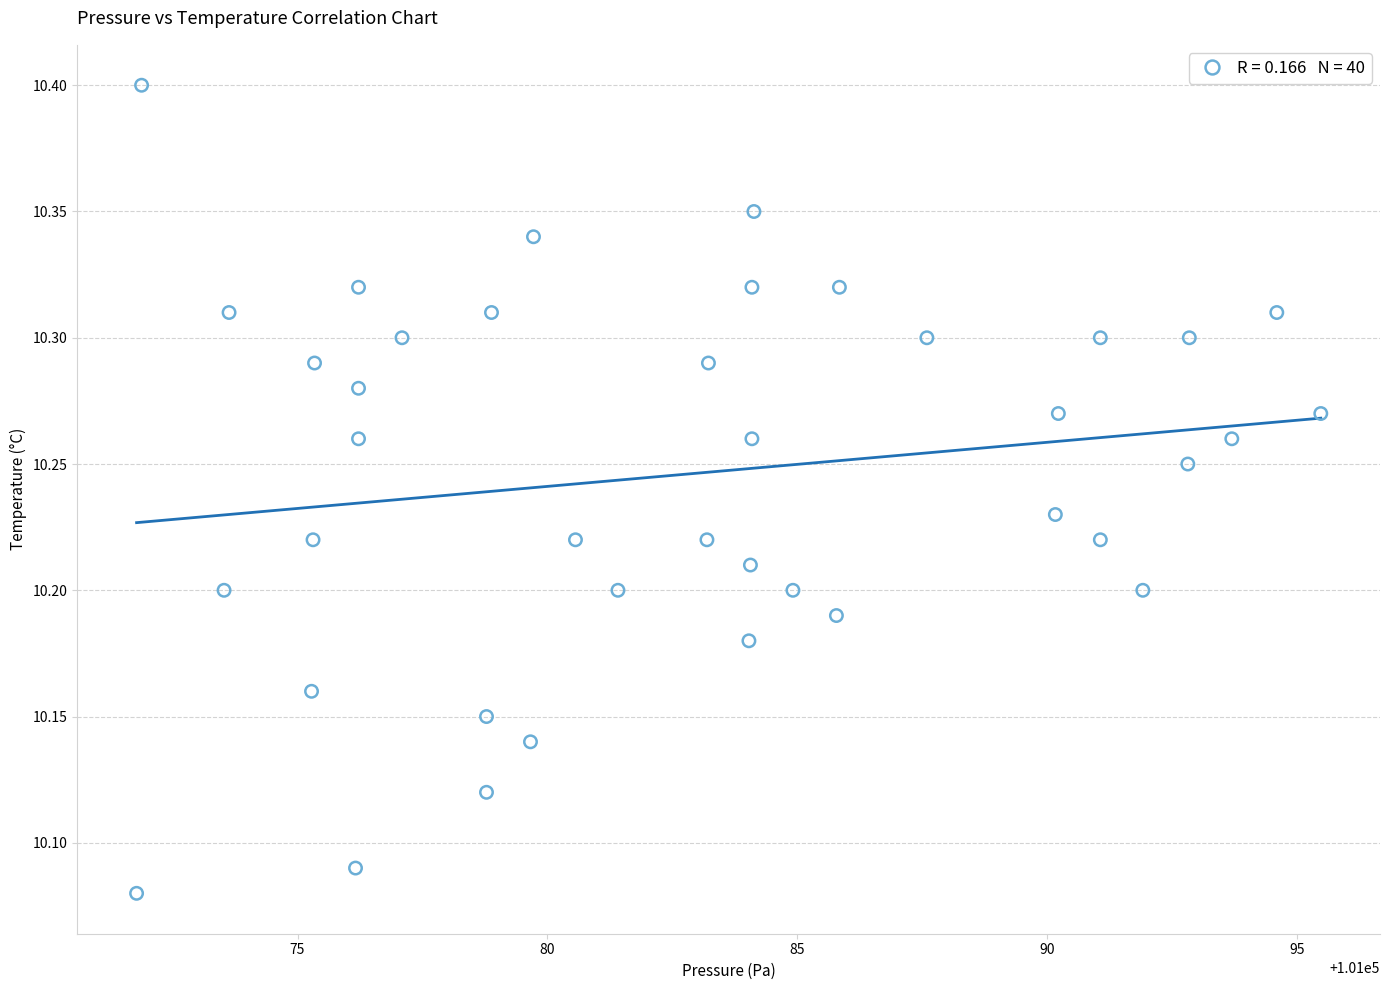

What is the range of X values (max minus min)?

23.7